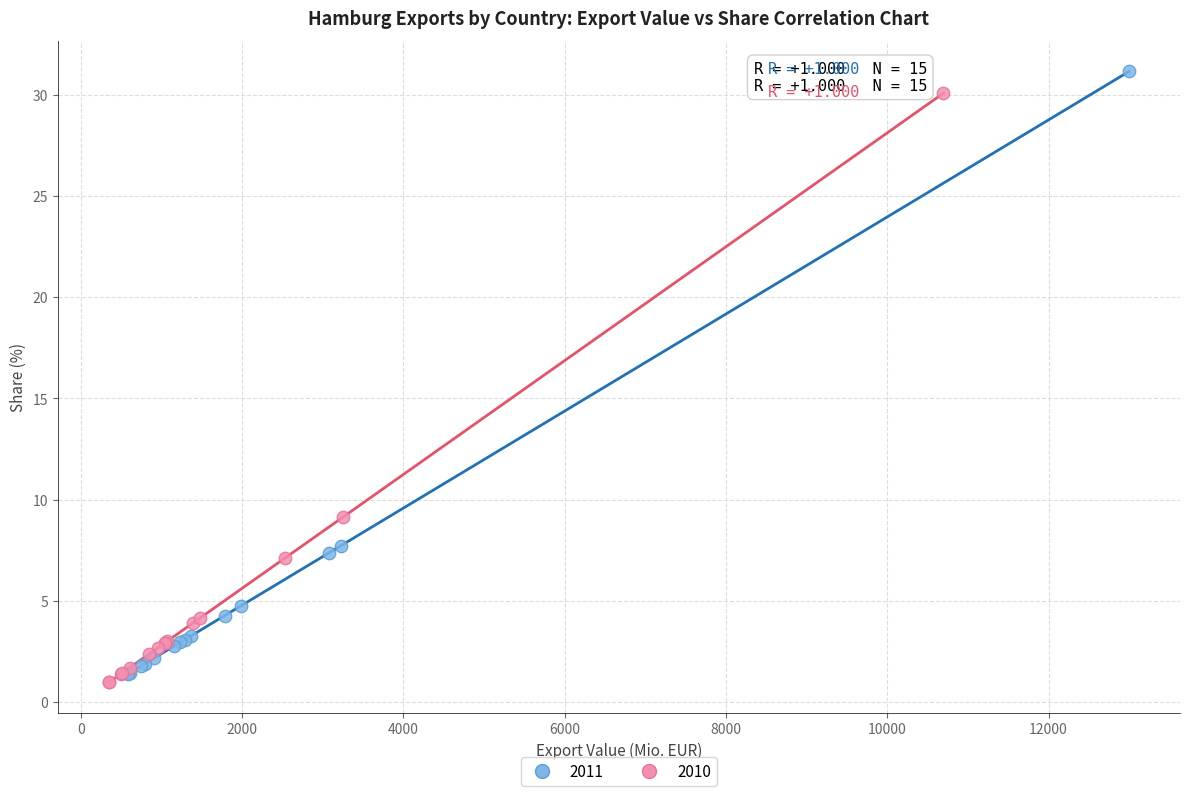

Which series has the widest spread of Y values?

2011